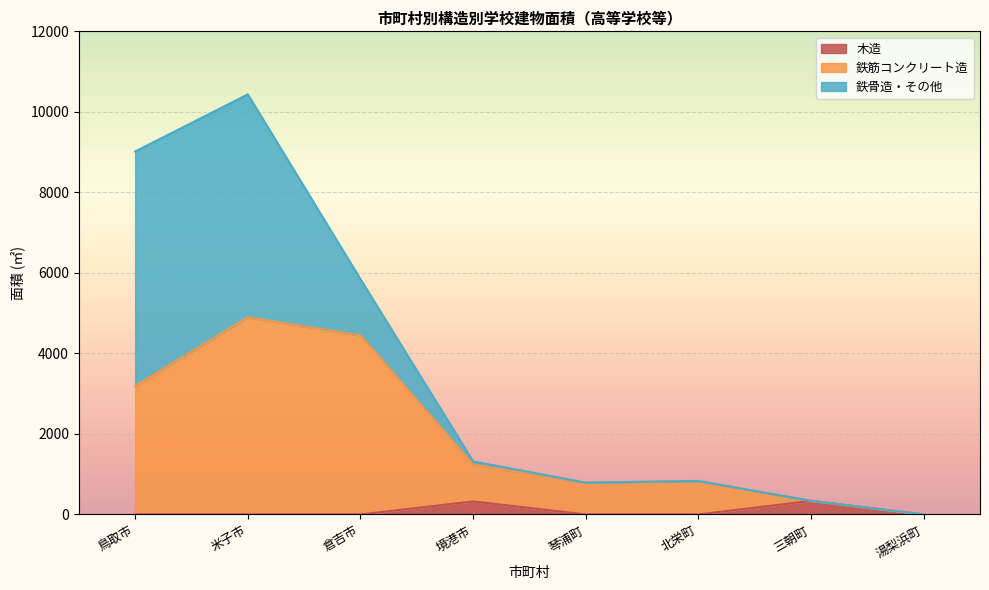

At how many categories does at least one series exceed 3903?

2